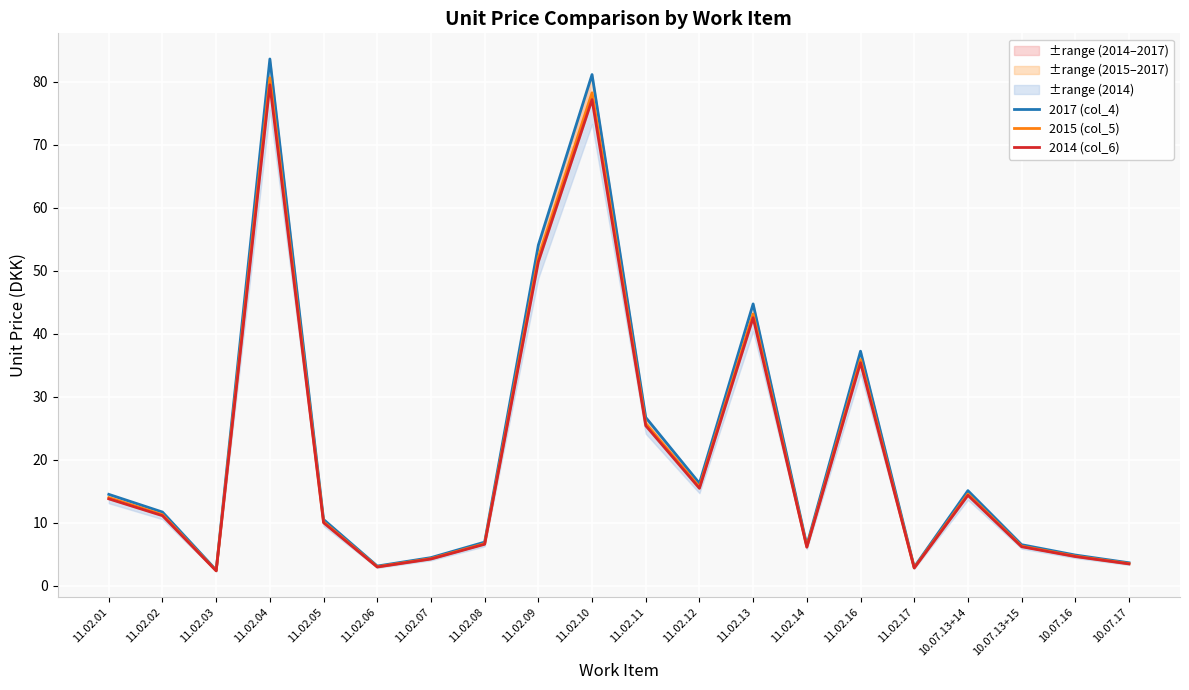

True or false: 2014 (col_6) and 2017 (col_4) intersect in this chart.

False